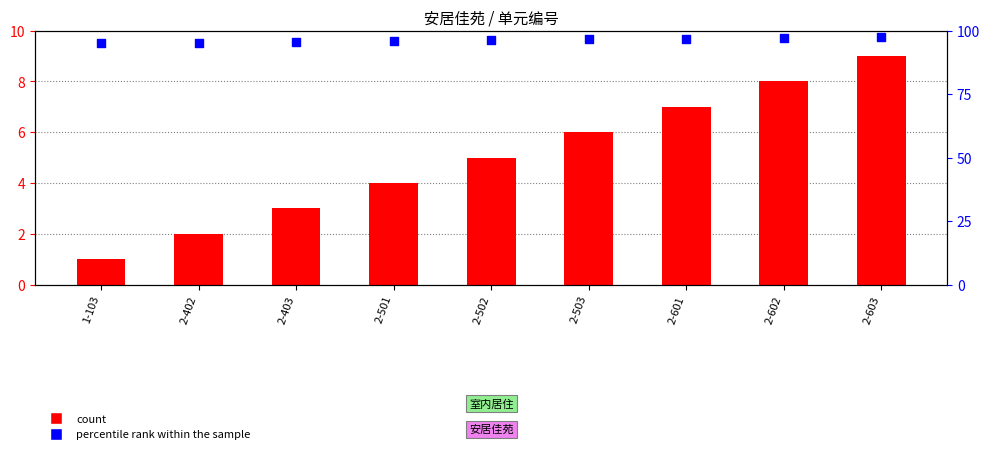

At which category is the sum across all series the highest?

2-603